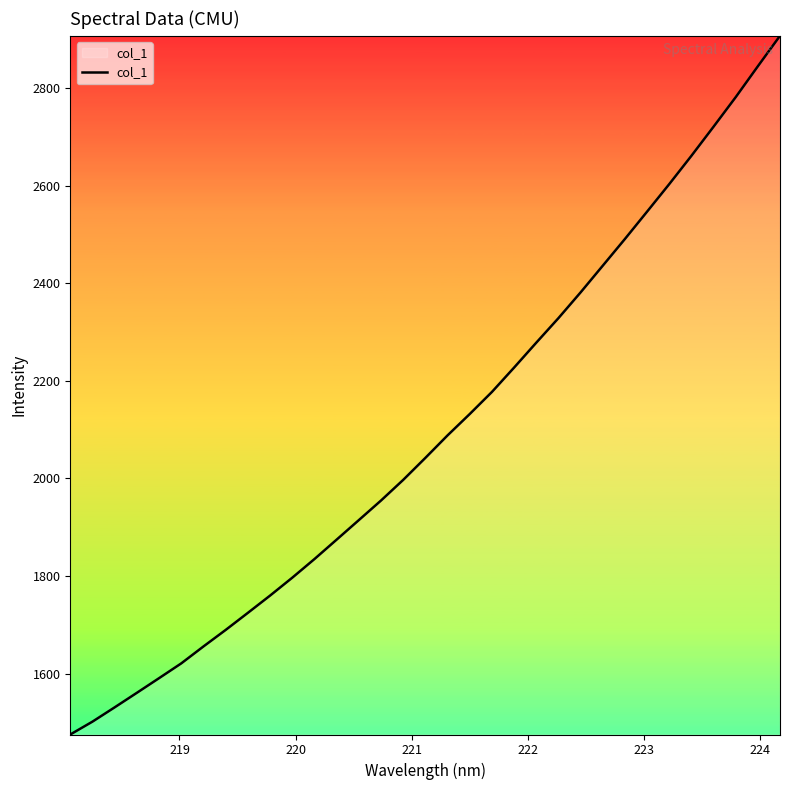

What is the greatest value displayed?

2907.5